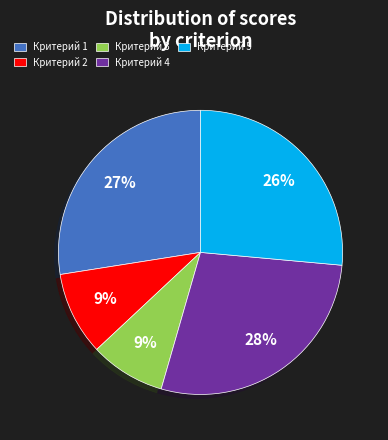

Is Критерий 4 the majority of the pie?

No